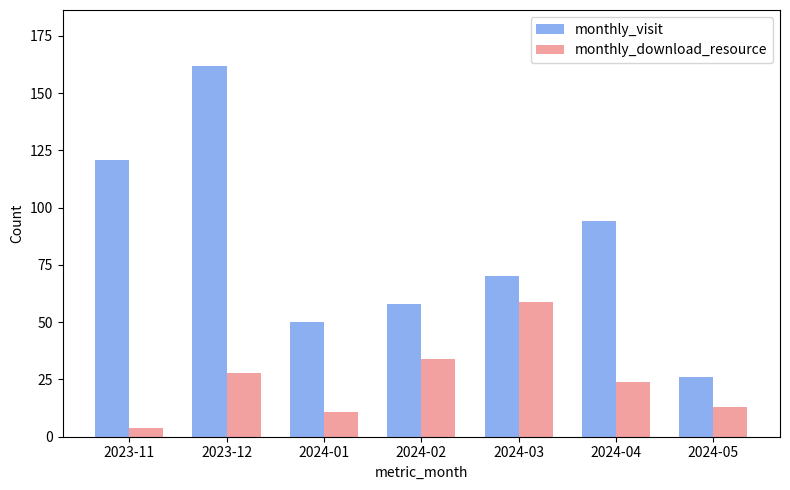

List the labels in order of monthly_visit value, largest first.

2023-12, 2023-11, 2024-04, 2024-03, 2024-02, 2024-01, 2024-05